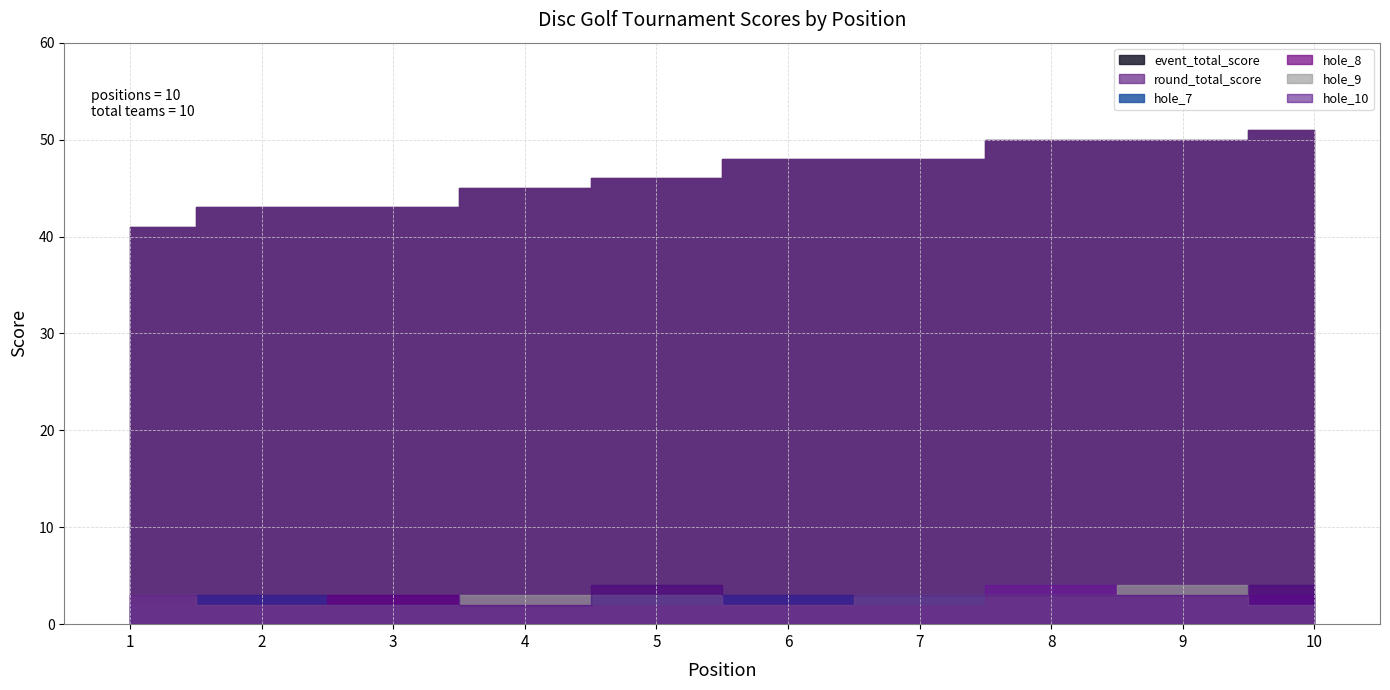

At which category is the sum across all series the highest?

8